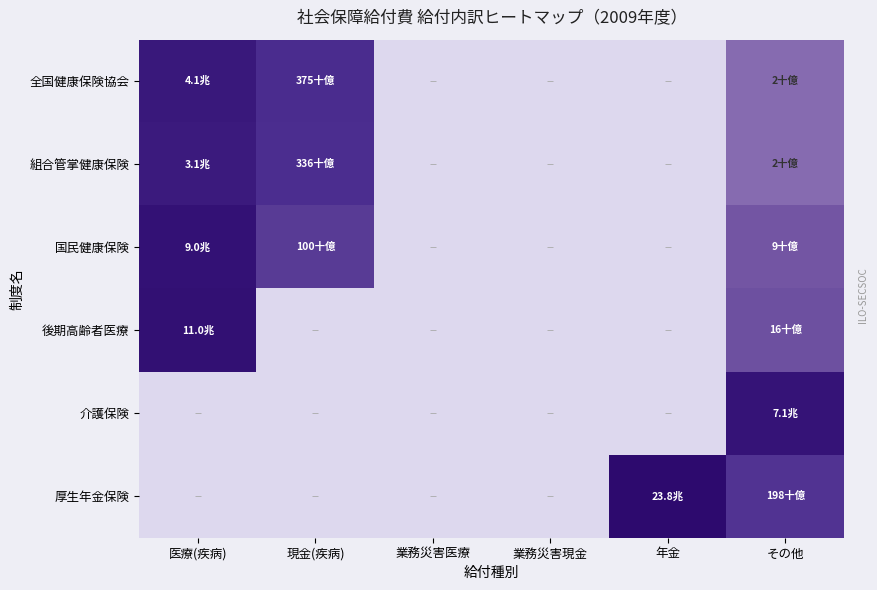

How many distinct data groups are displayed?

6